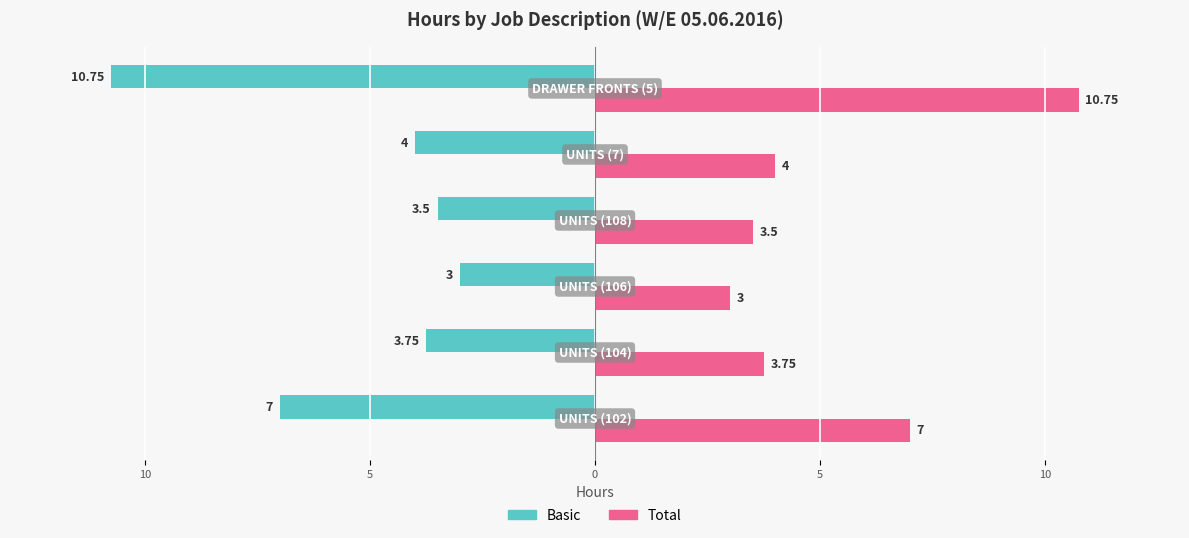

What are all the series names shown in the legend?

Basic, Total